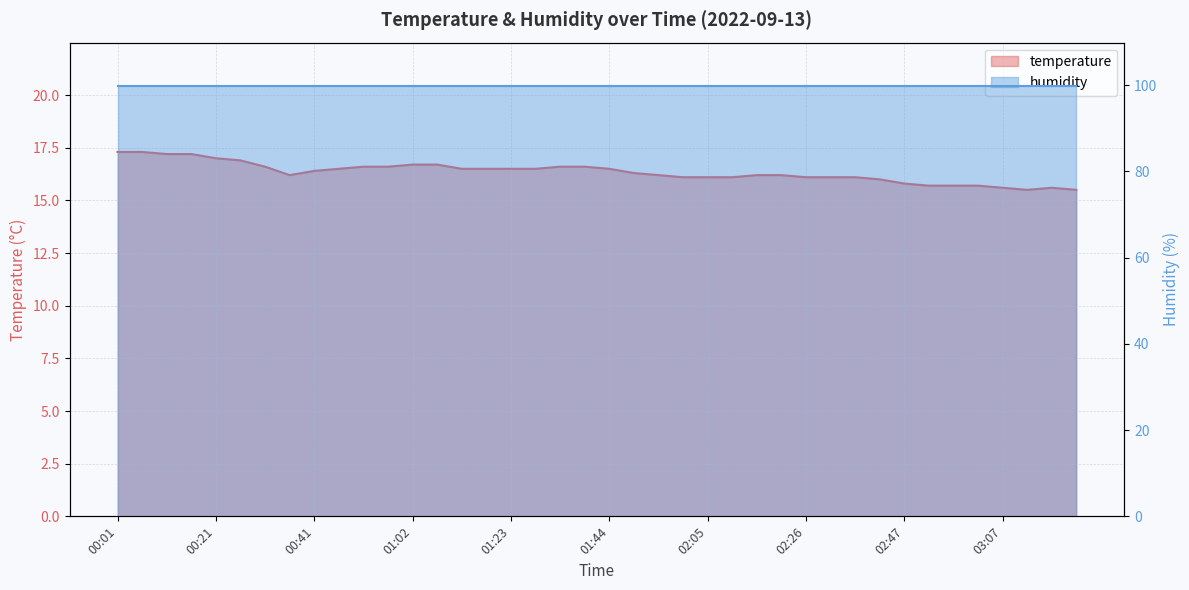

What is the value of the 1st point from the left?

17.3